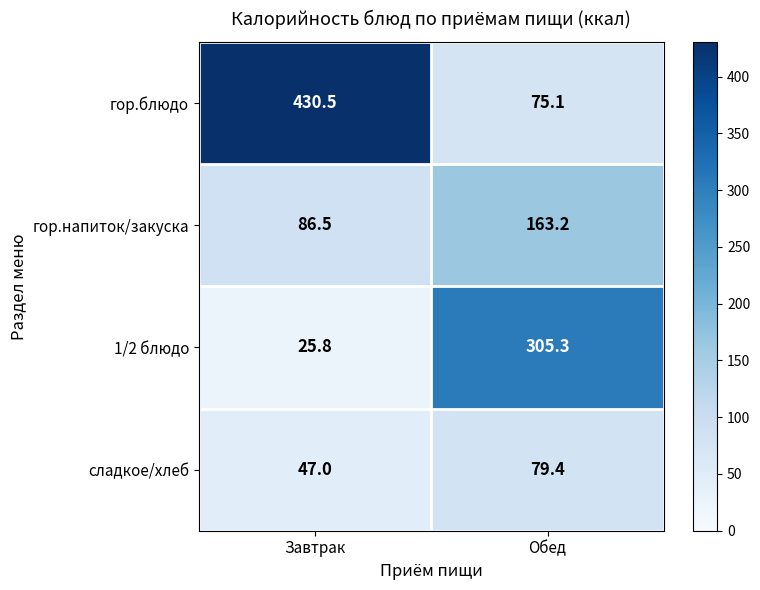

Count the number of categories in the chart.

2